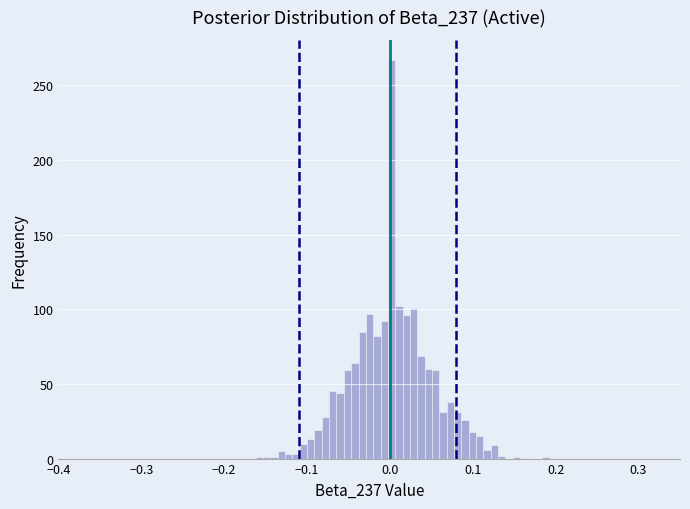

Around what value on the x-axis is the tallest bar? Give the approximate position of its centre, as read against the axis.

0.00